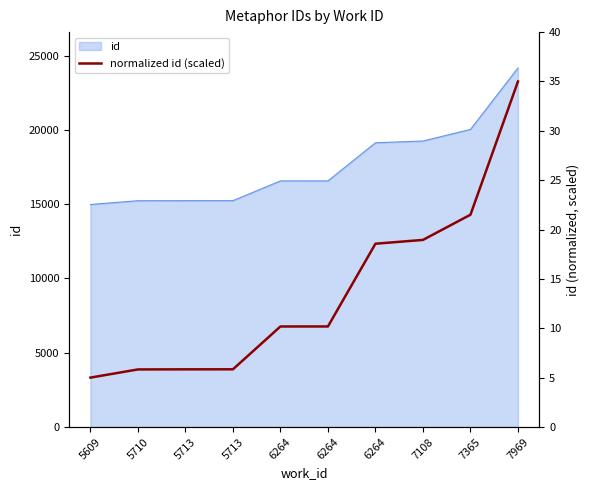

Rank the categories by value from highest to lowest.

7969, 7365, 7108, 6264, 6264, 6264, 5713, 5713, 5710, 5609